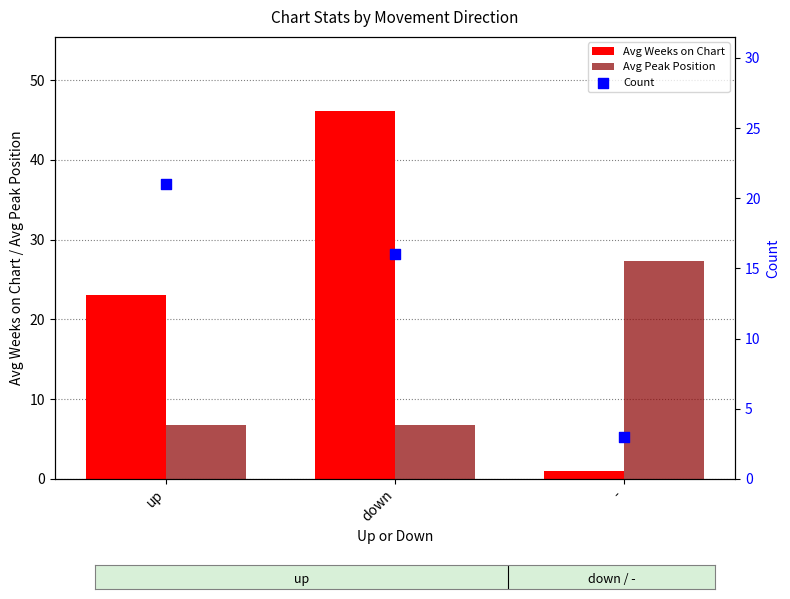

Which series has the largest total across all categories?

Avg Weeks on Chart